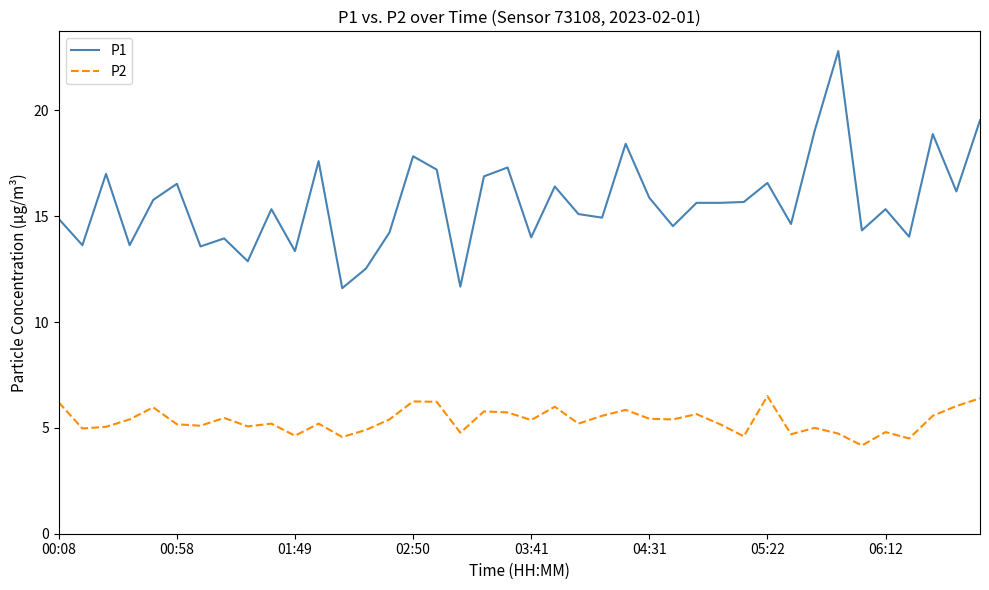

True or false: P2 and P1 intersect in this chart.

False